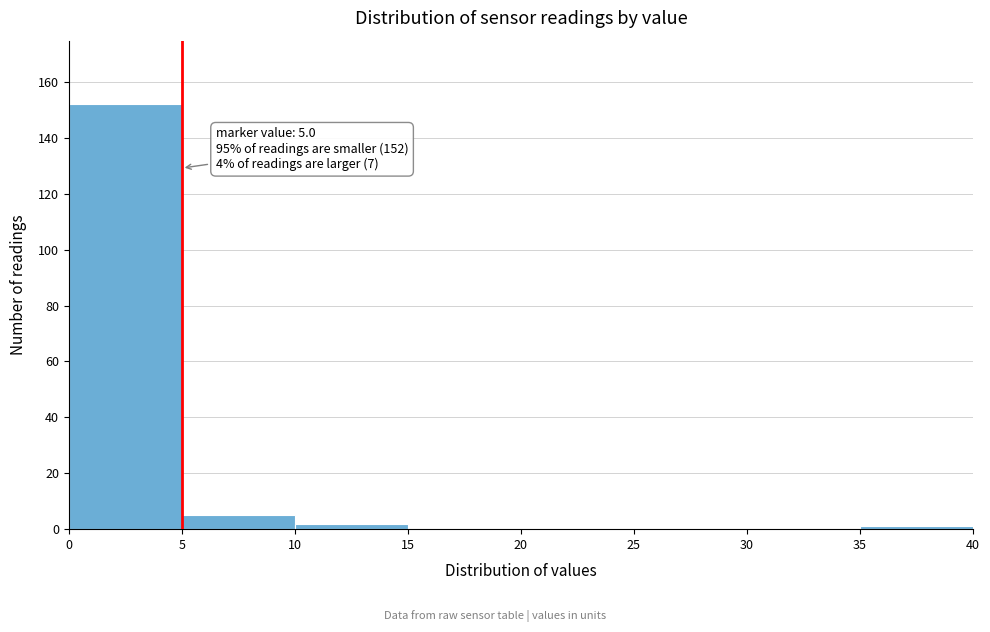

Which range on the x-axis has the tallest bar?

0 to 5